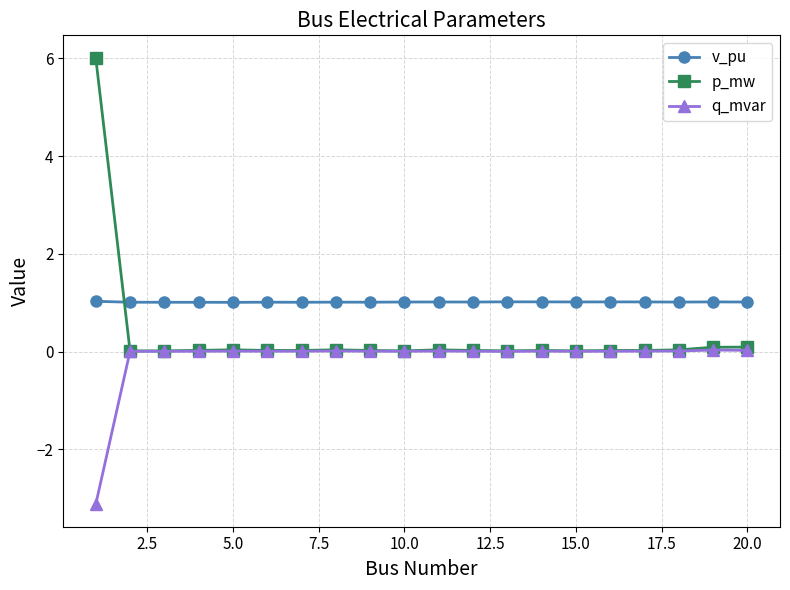

How many lines are shown in the chart?

3